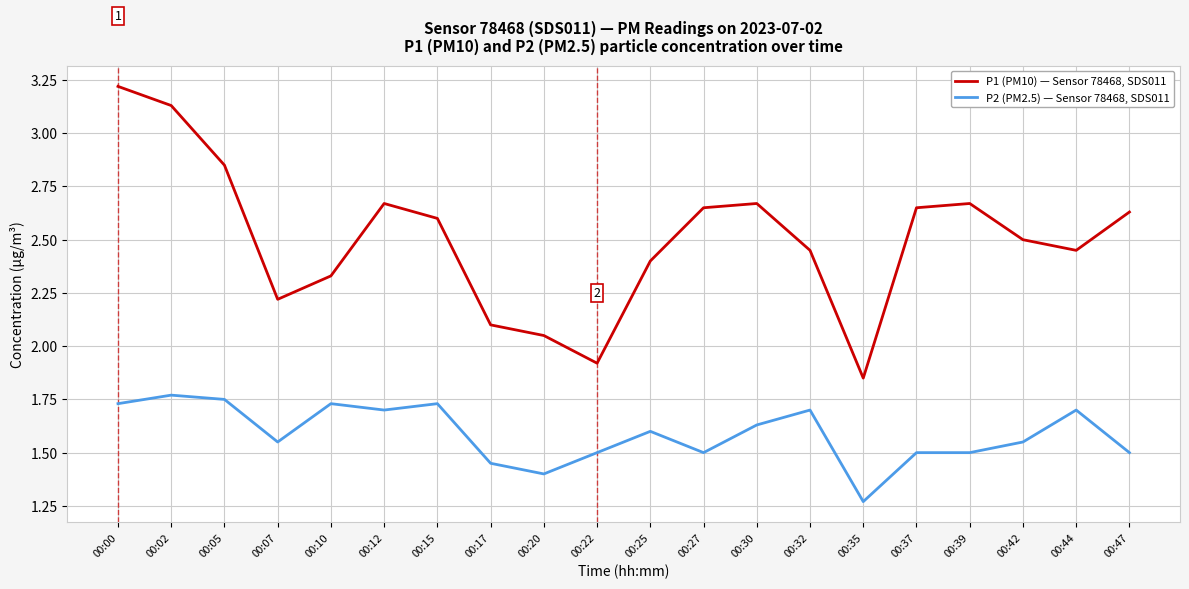

At which category does P2 (PM2.5) — Sensor 78468, SDS011 reach its first local valley?

00:07